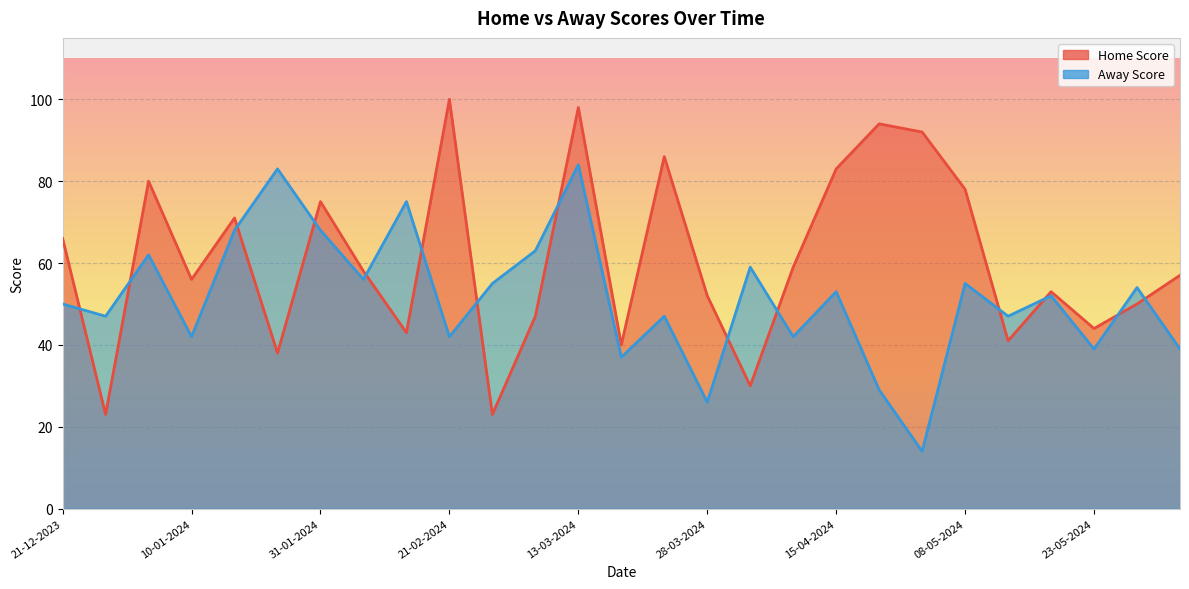

At which category does Away Score reach its first local peak?

03-01-2024